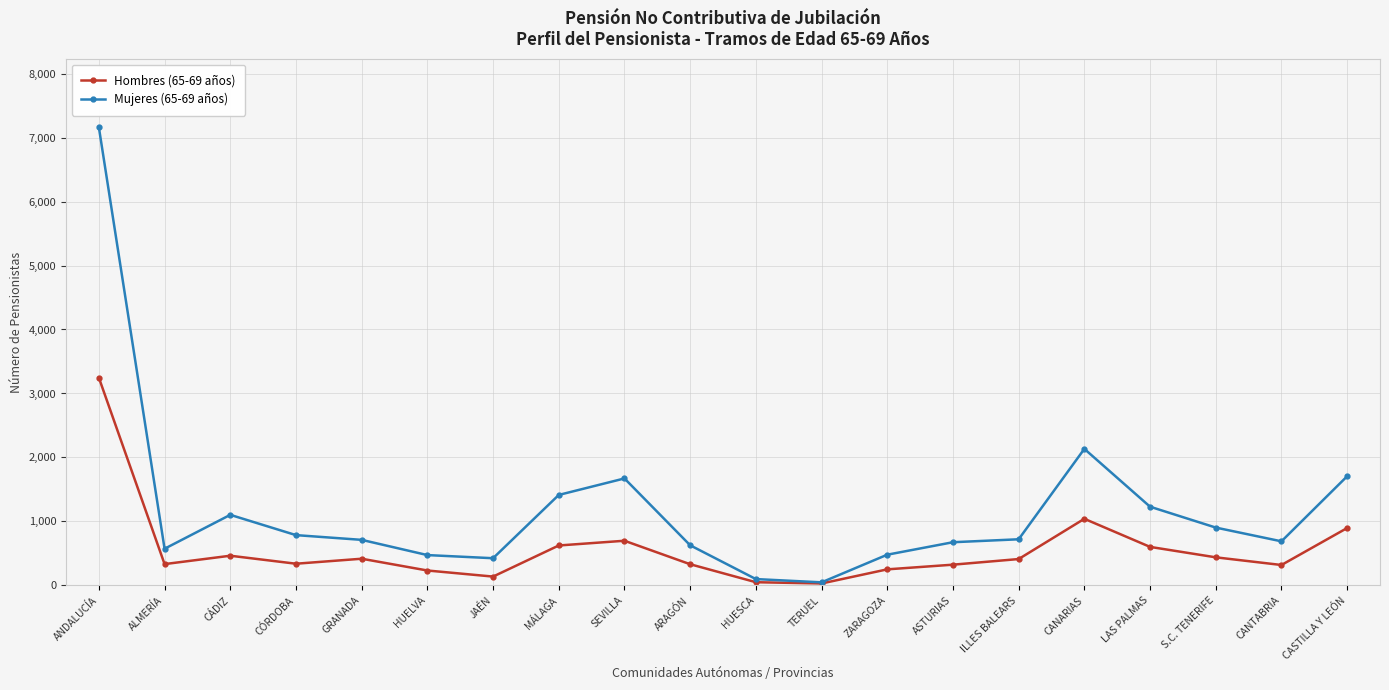

At how many categories does at least one series exceed 2016?

2